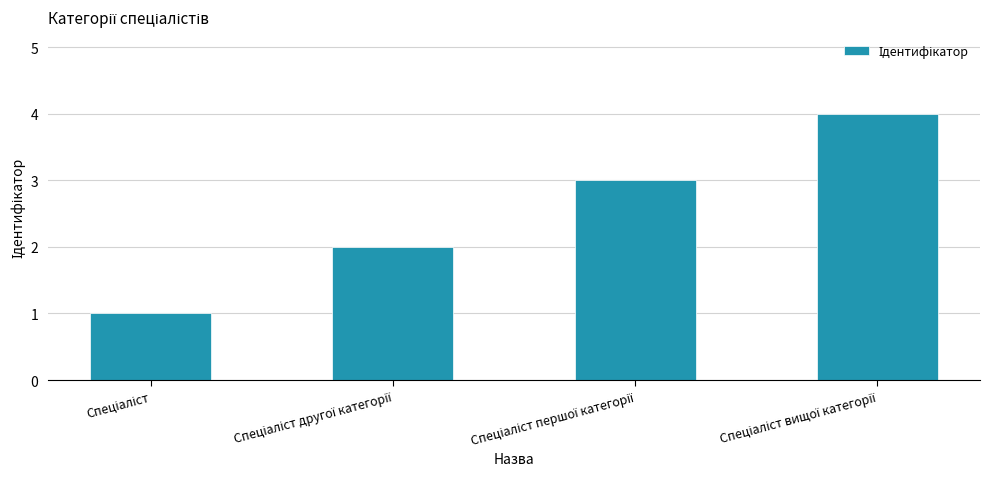

What is the greatest value displayed?

4